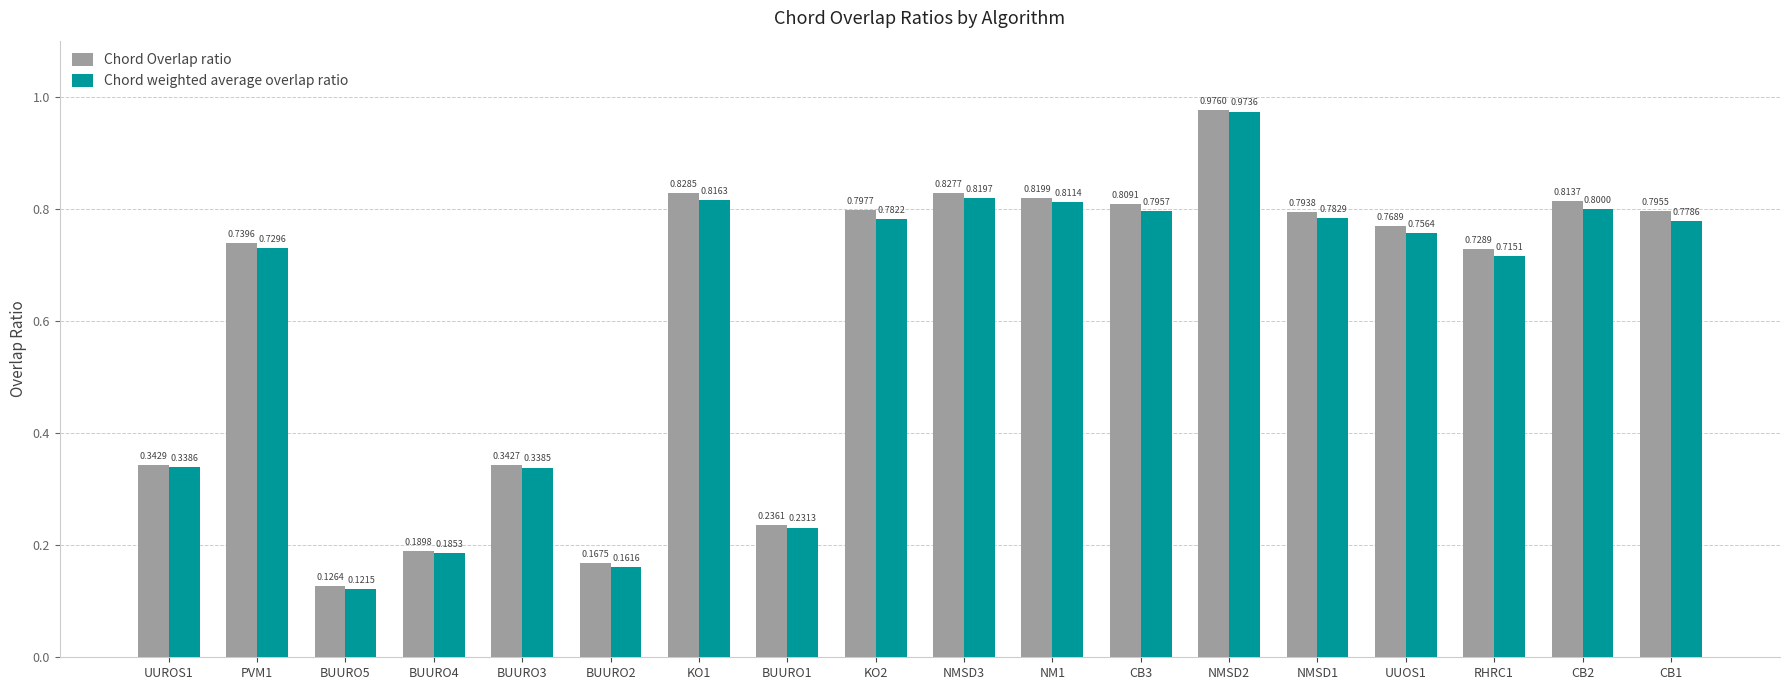

Which series changed the most between BUURO3 and CB2?

Chord Overlap ratio